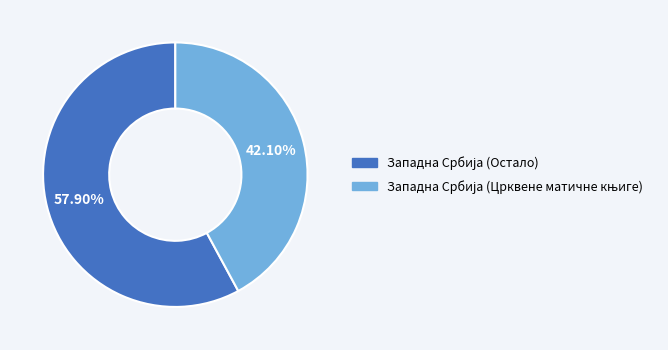

Is there any slice that represents more than half of the pie?

Yes